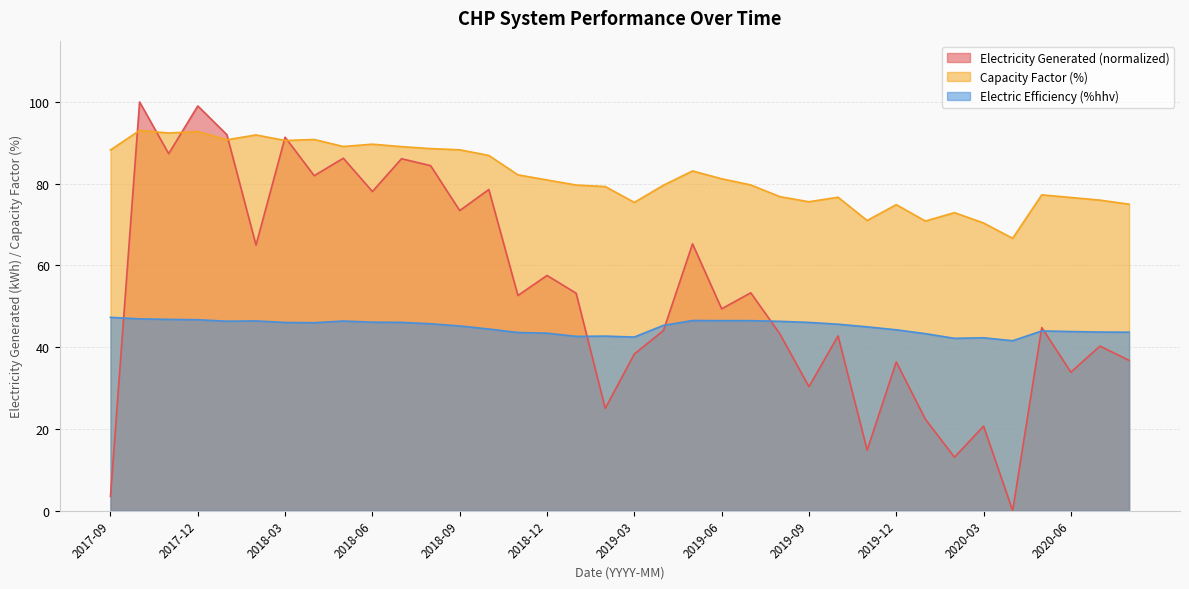

List the series in order of their peak value, highest first.

Electricity Generated (normalized), Capacity Factor (%), Electric Efficiency (%hhv)